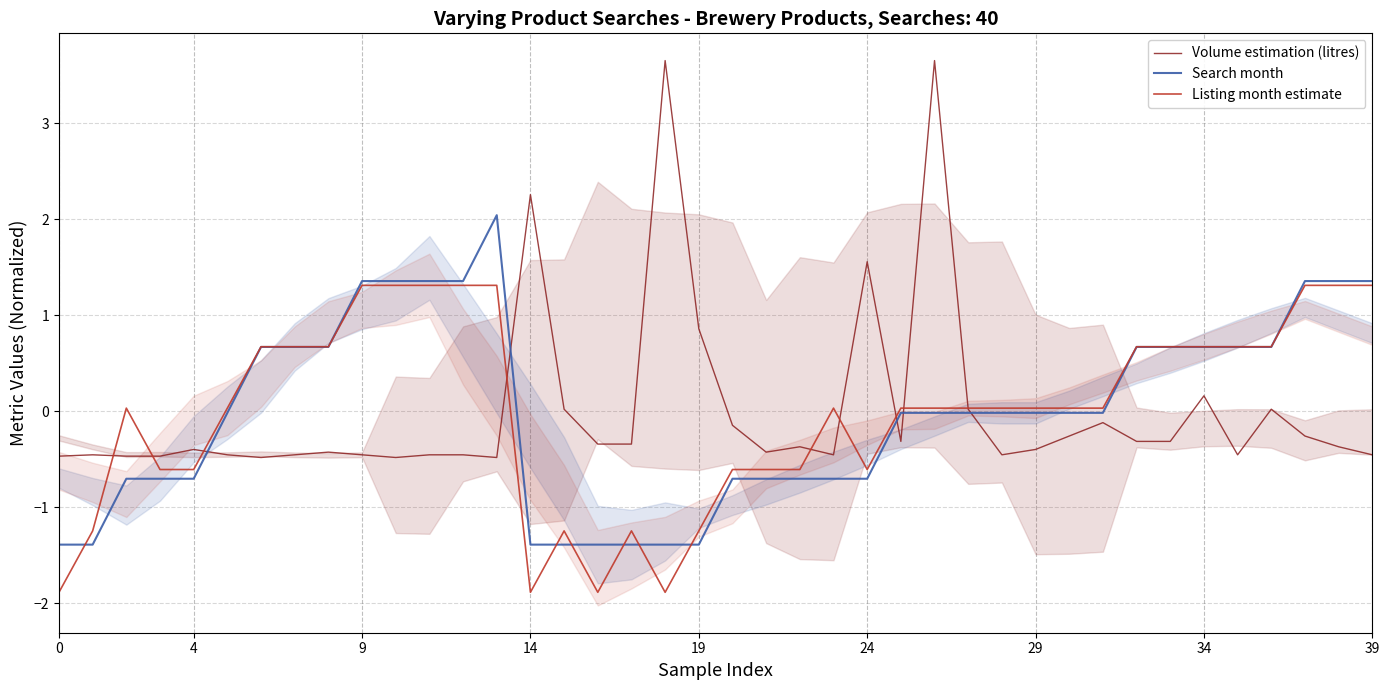

The Volume estimation (litres) series shows -0.1 at 14. True or false?

False